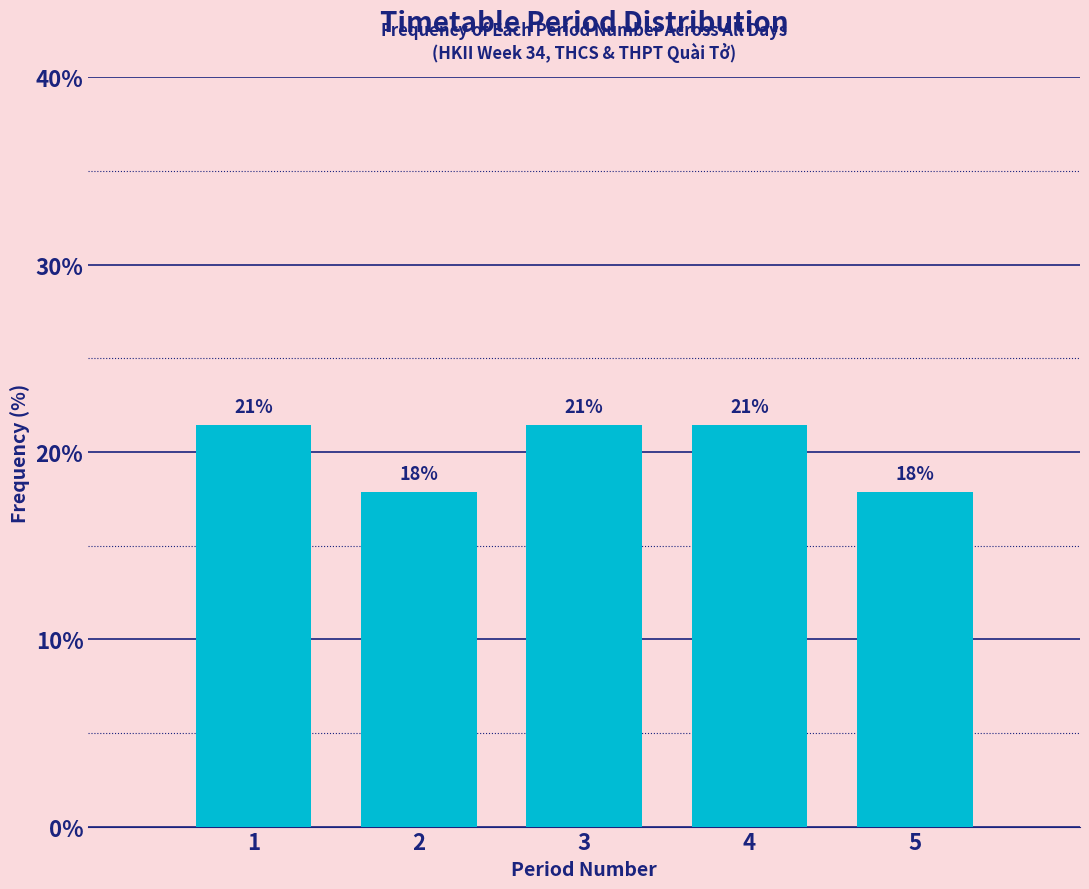

How many bars are there in total?

5